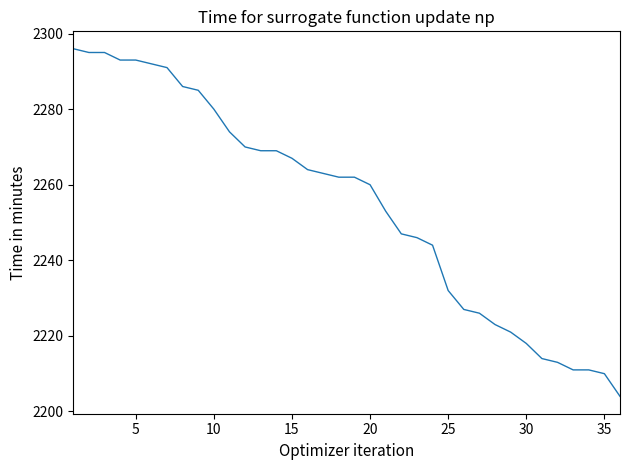

How many categories are shown in the chart?

36